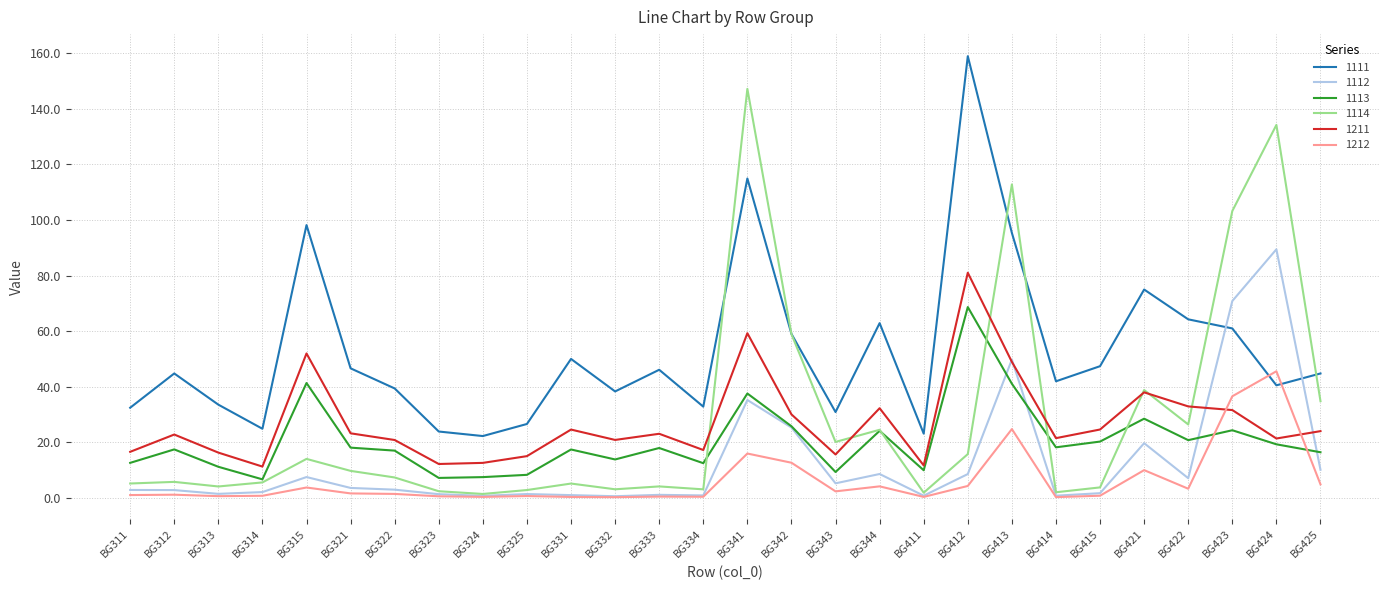

What is the difference between the maximum and minimum values in the 1112 series?

88.8